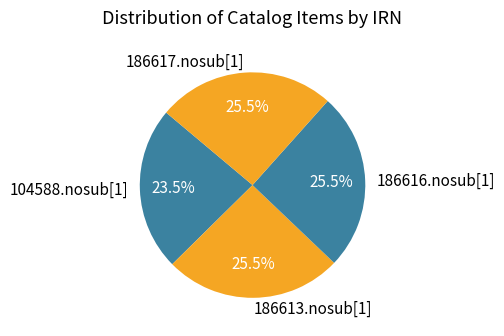

Is there any slice that represents more than half of the pie?

No